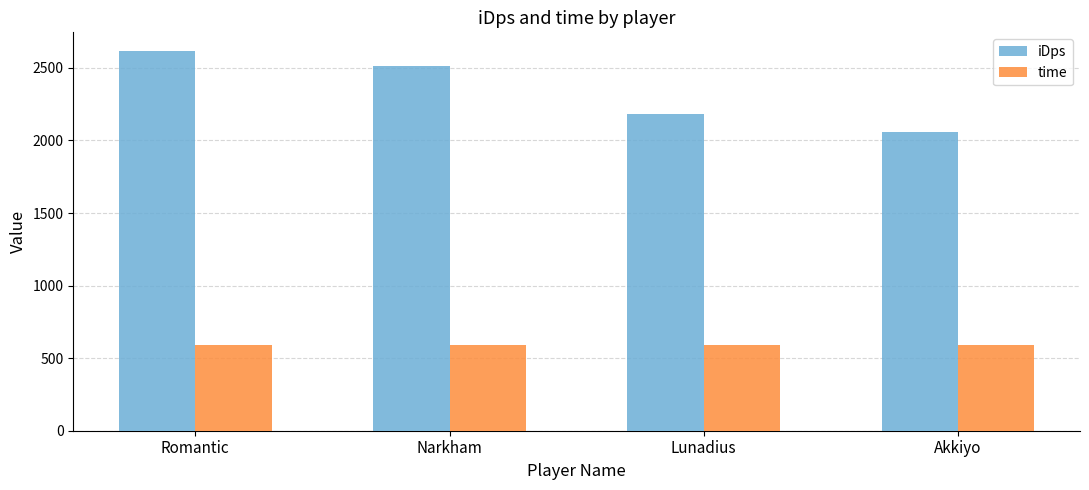

At Akkiyo, list the series in order from largest to smallest.

iDps, time